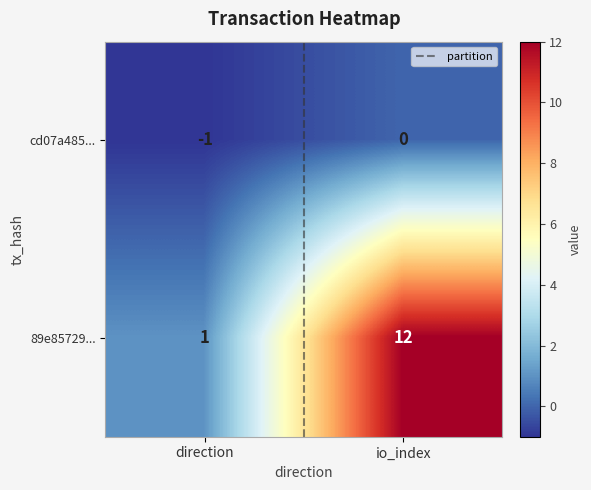

Reading left to right, what are all the values shown in this chart?

cd07a485...: direction=-1	io_index=0
89e85729...: direction=1	io_index=12